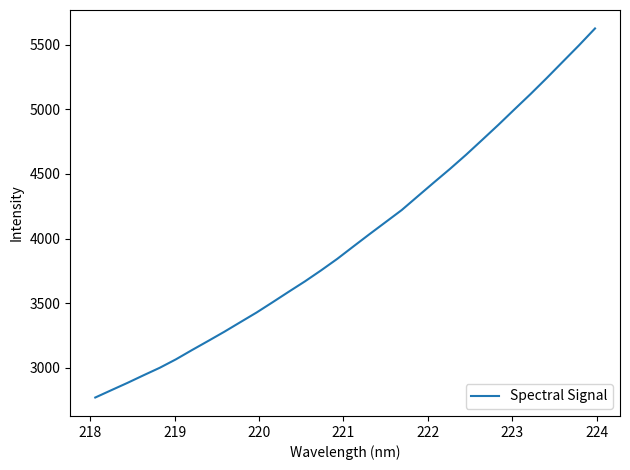

What is the greatest value displayed?

5624.8